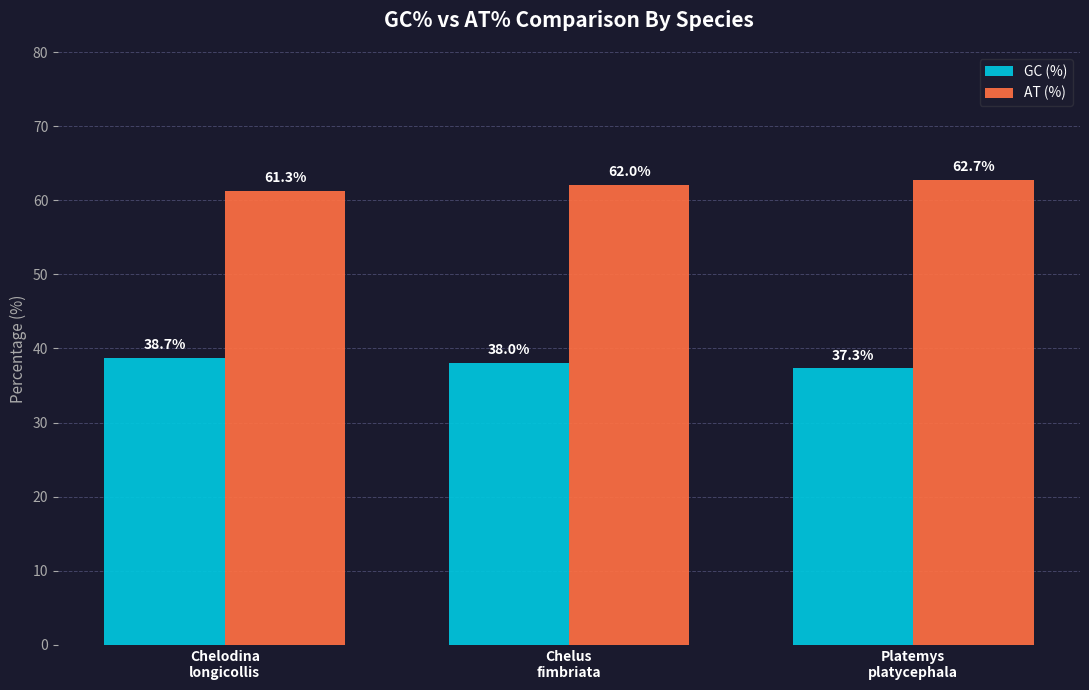

What is the difference between the highest and lowest values at Platemys
platycephala?

25.4